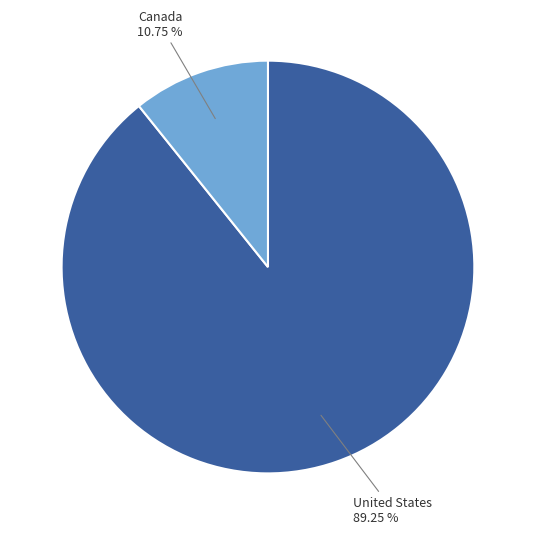

Rank the categories by value from highest to lowest.

United States, Canada